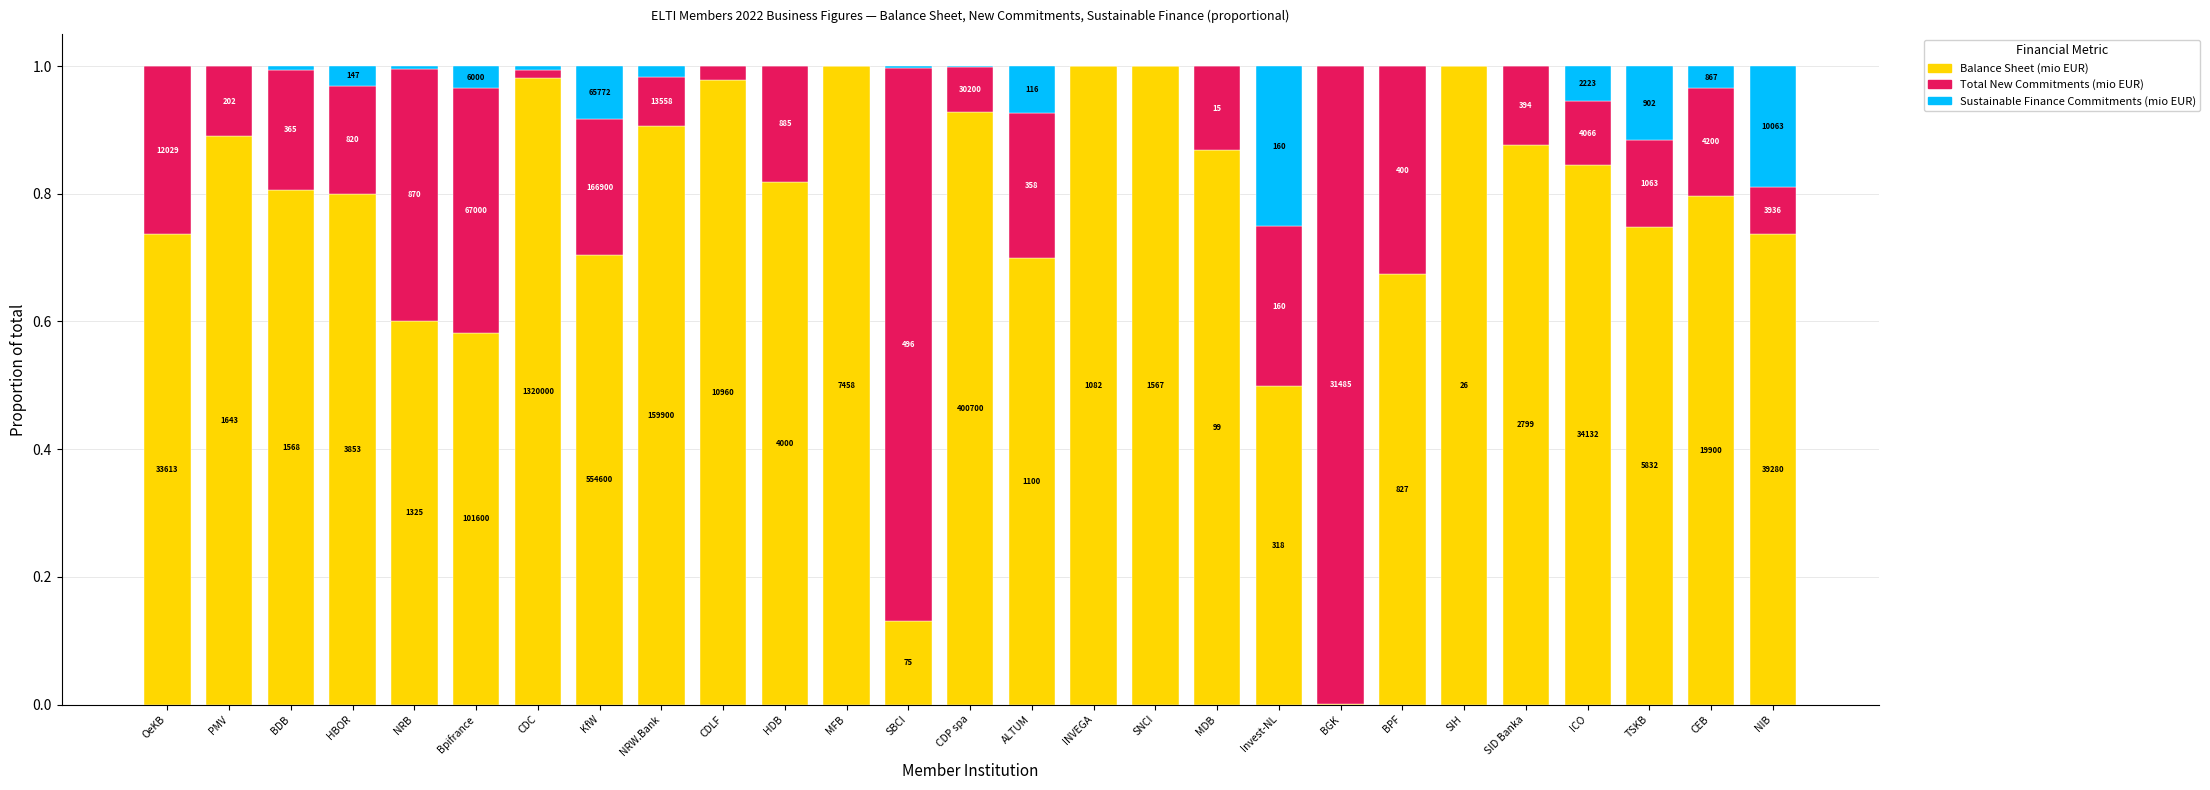

Are the bars grouped side by side (vs. stacked)?

No